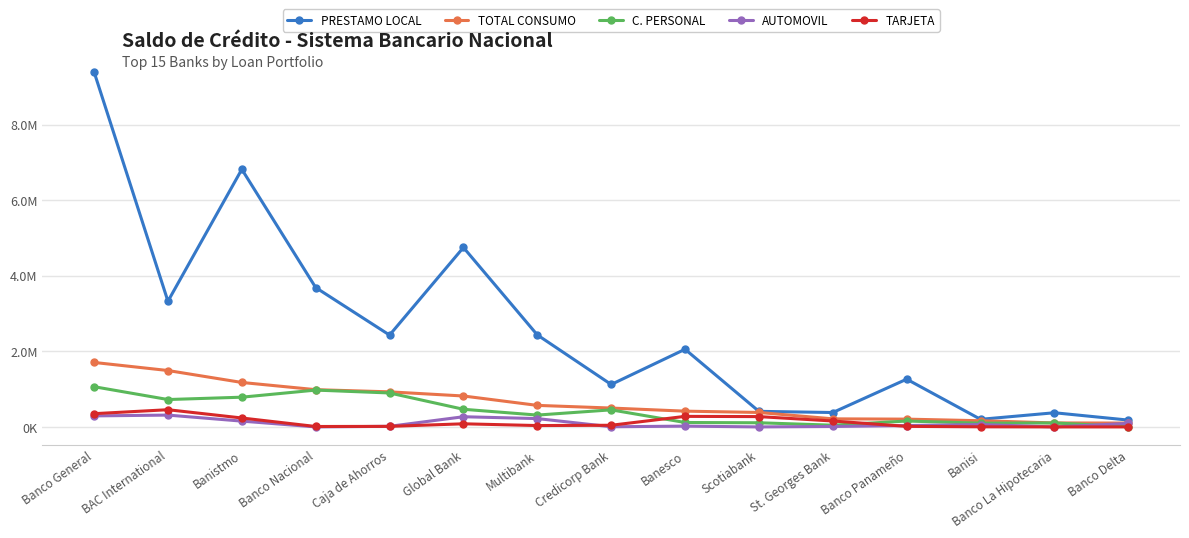

Does the chart have visible grid lines?

Yes